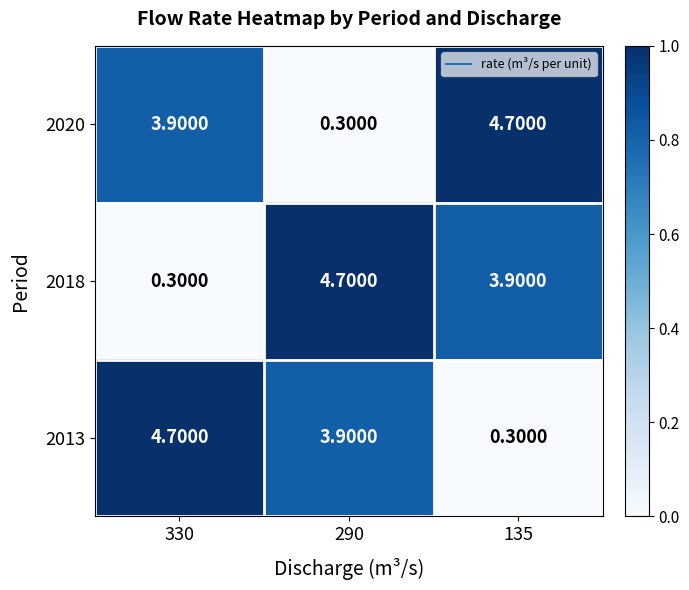

What is the difference between the highest and lowest values at 330?

4.4